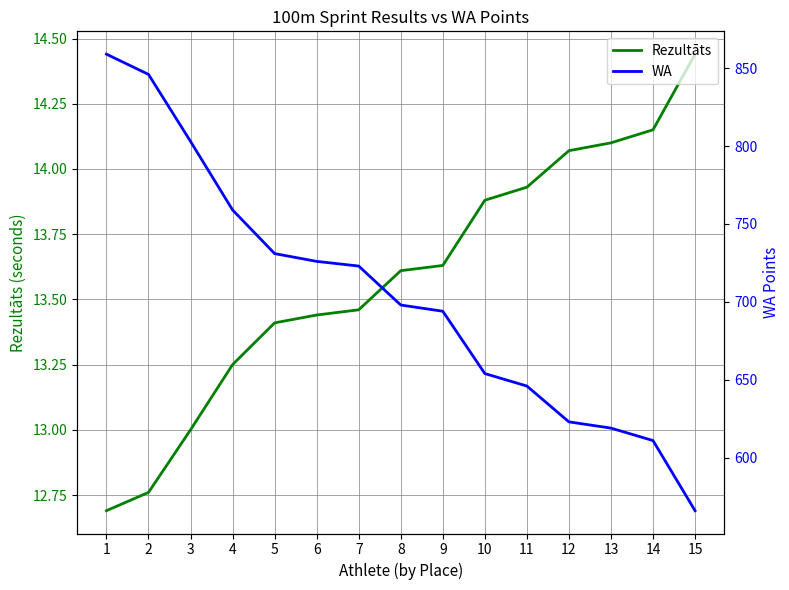

Which series has the largest range (max minus min)?

WA